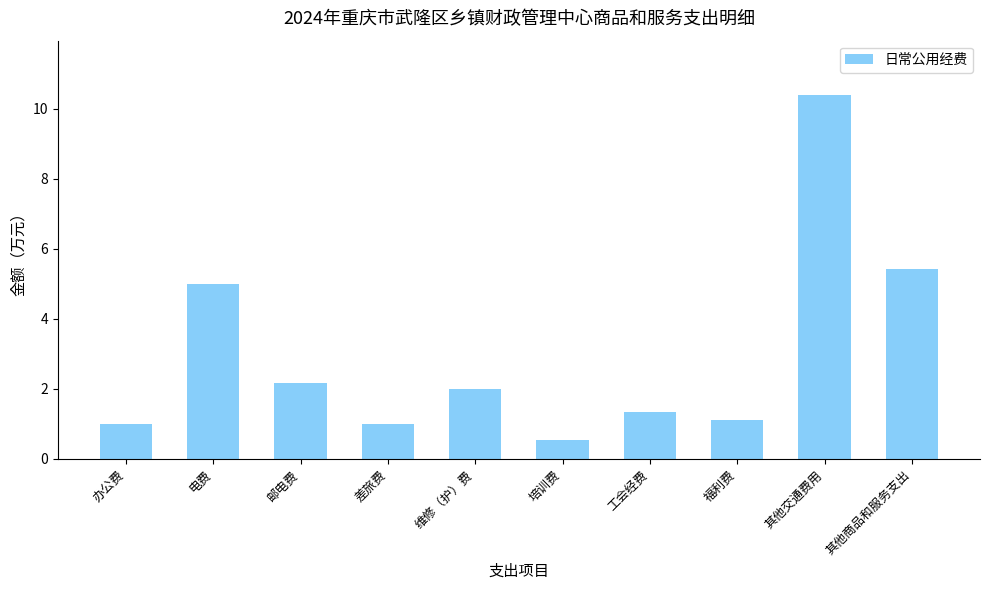

What is the label of the 10th bar from the left?

其他商品和服务支出